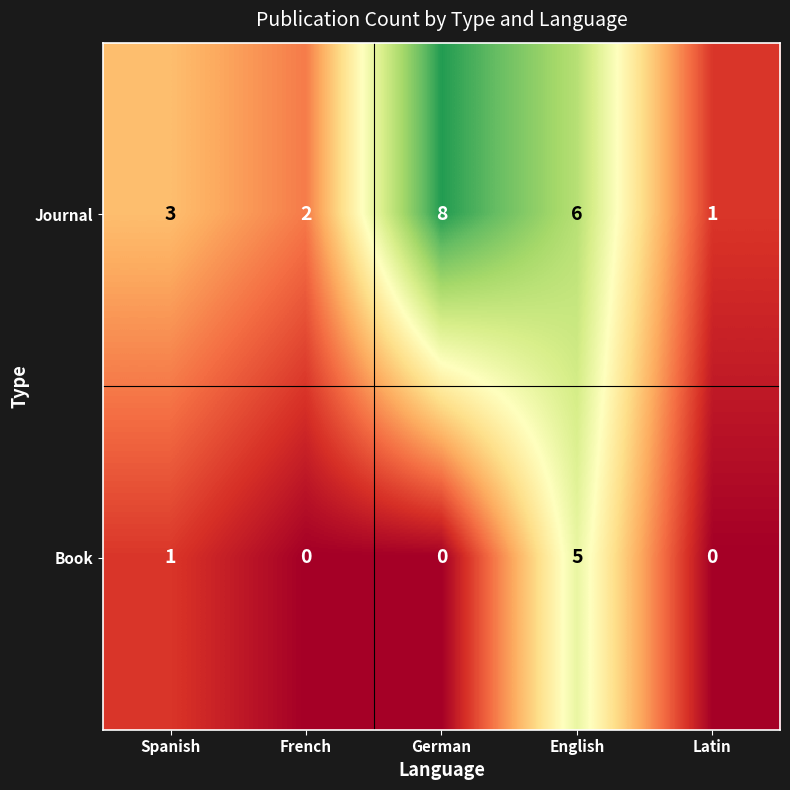

At which category does the chart reach its peak across all series?

German